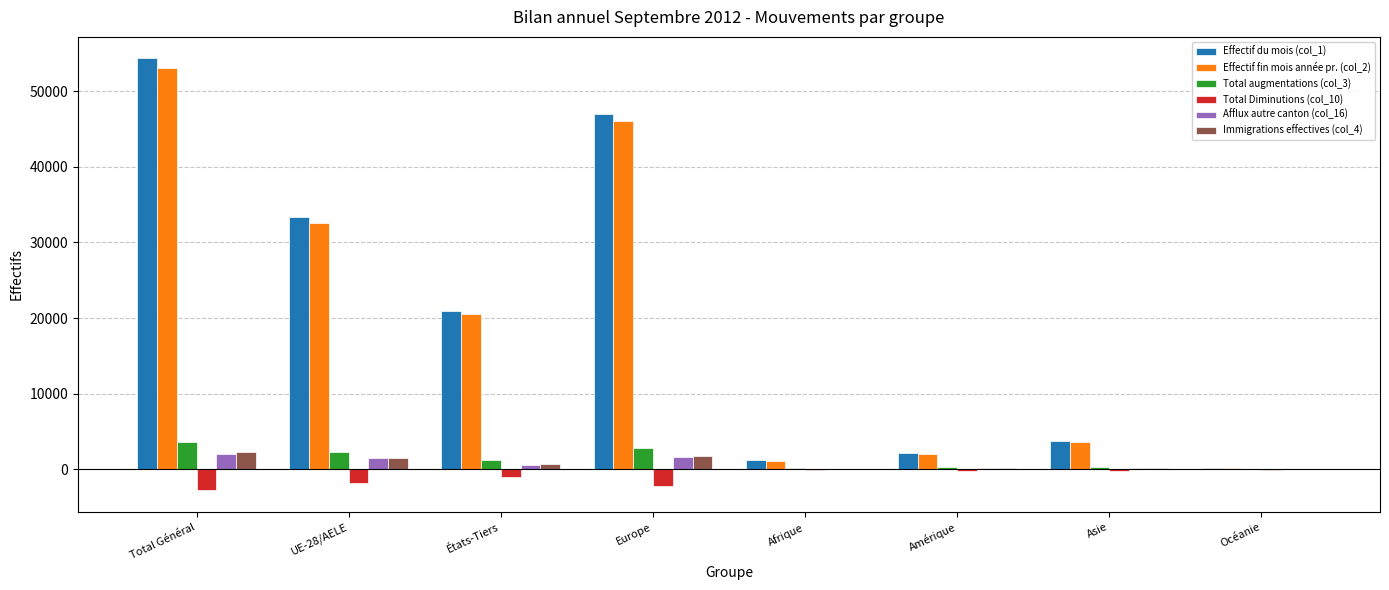

What value does the Immigrations effectives (col_4) series have at Afrique, to the nearest 100?

100